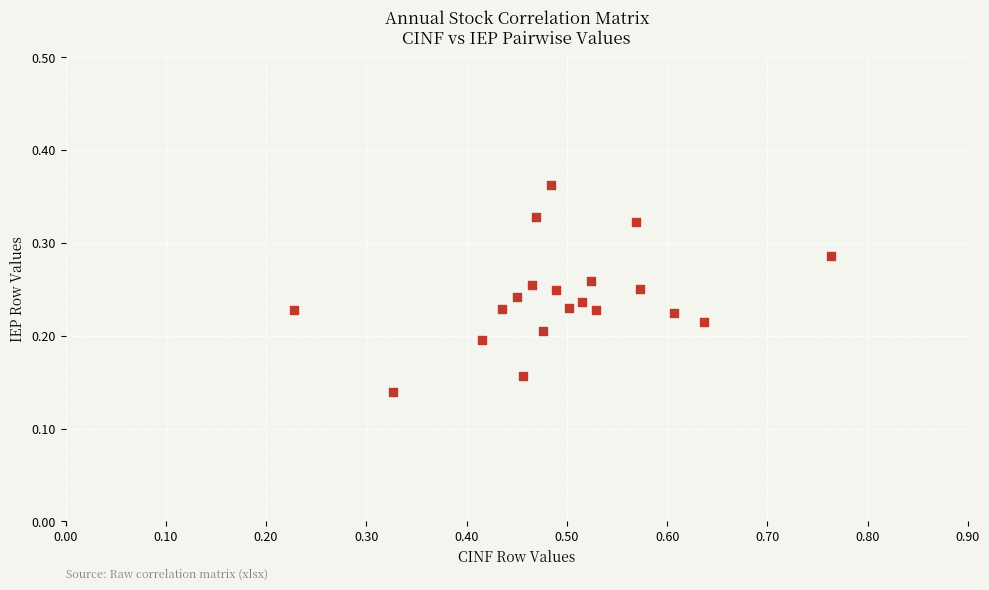

What is the range of X values (max minus min)?

0.5